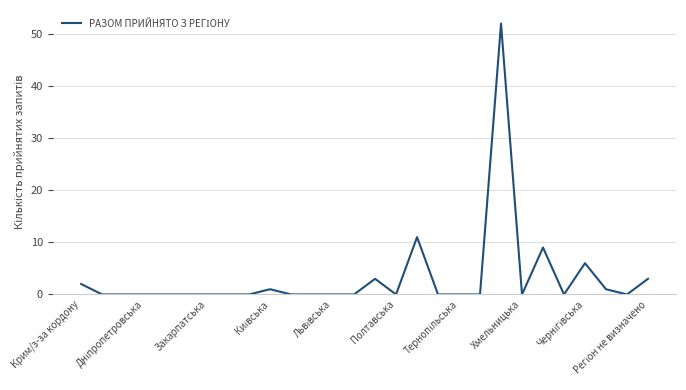

What is the difference between the maximum and minimum values?

52